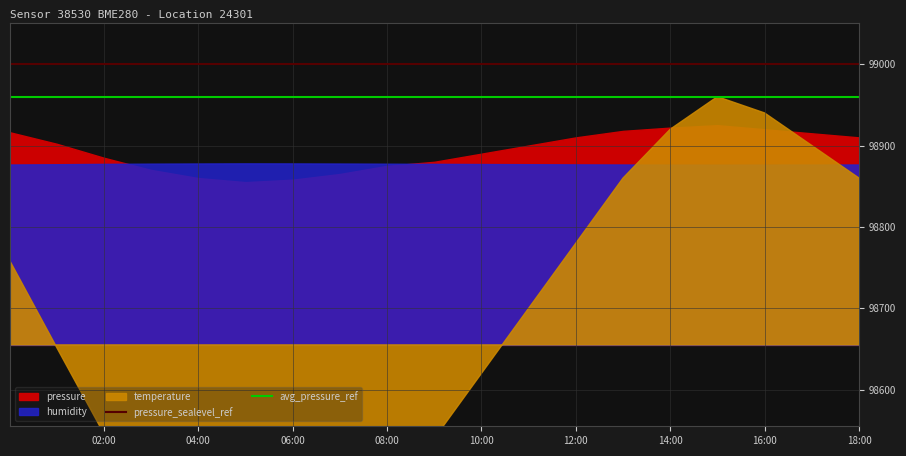

True or false: pressure_sealevel_ref and avg_pressure_ref cross at least once.

False